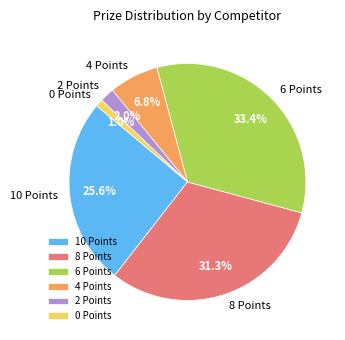

Which category has the biggest portion of the pie?

6 Points